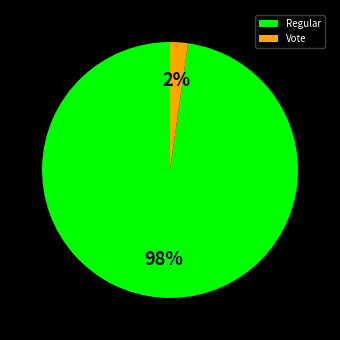

Do Regular and Vote together represent more than half of the pie?

Yes